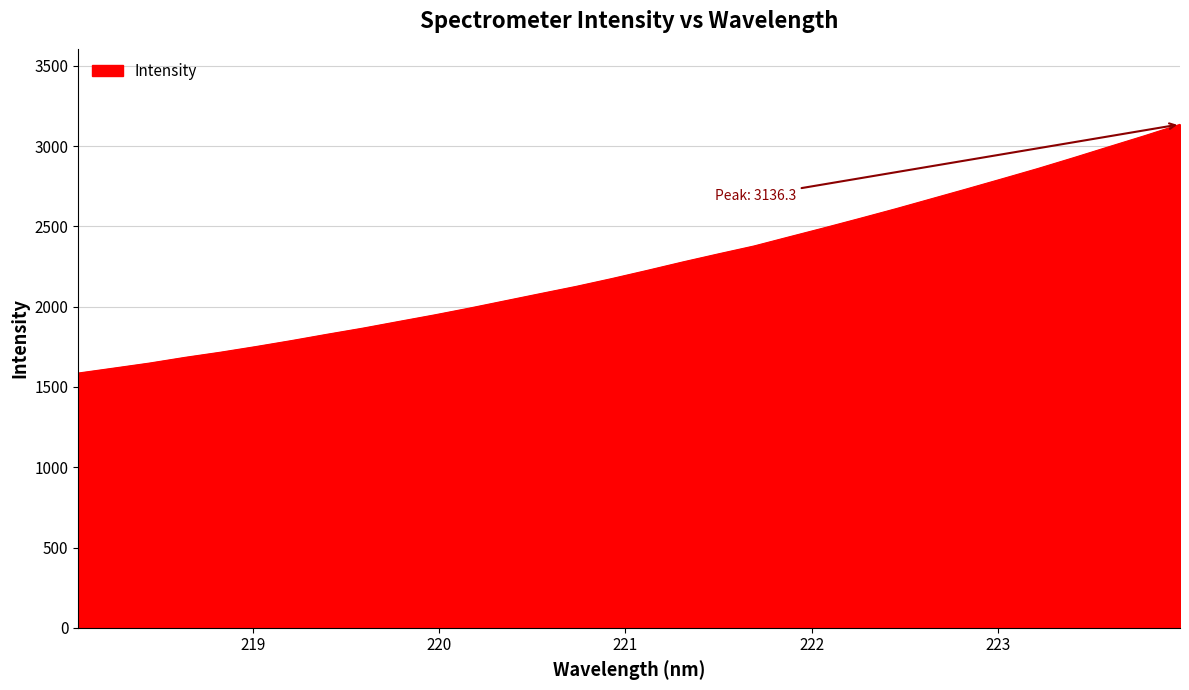

What is the greatest value displayed?

3136.3